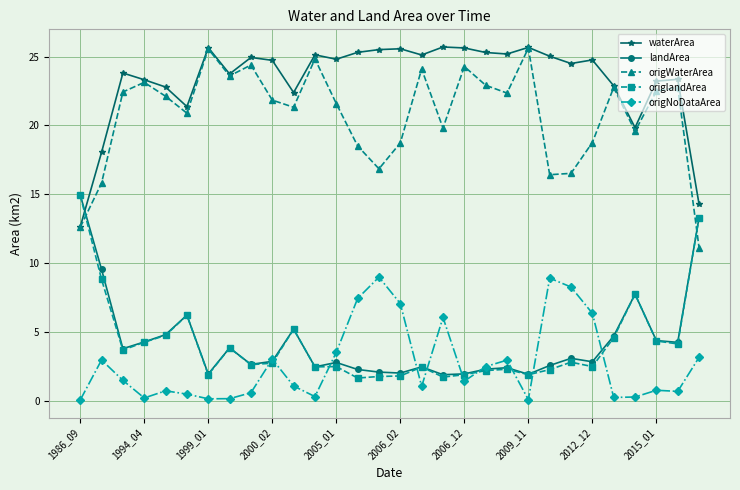

What is the value of the origlandArea point at the 17th from the left?

2.5